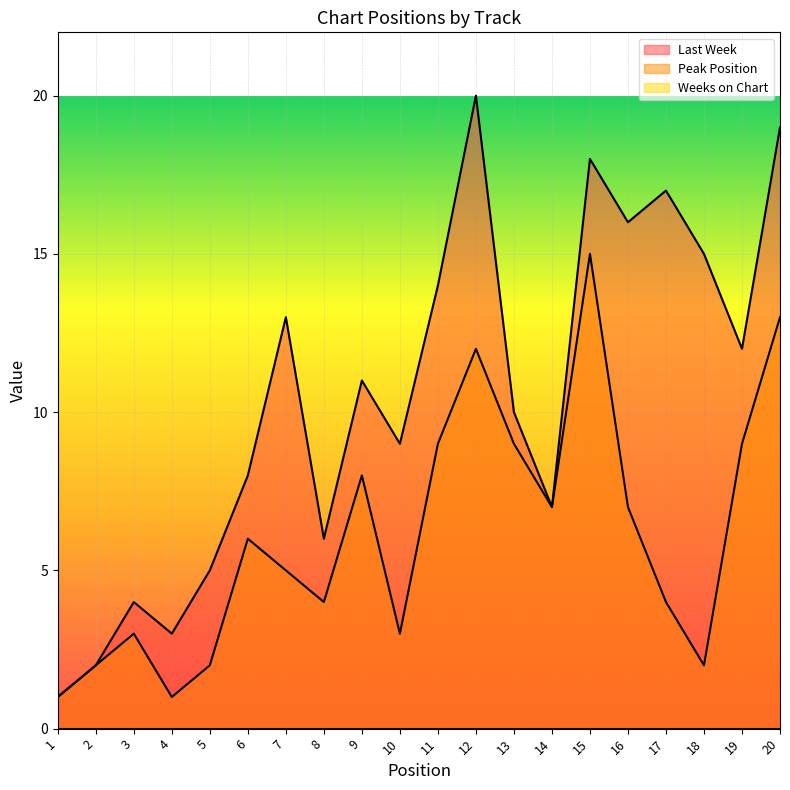

What is the maximum value for Peak Position?

15